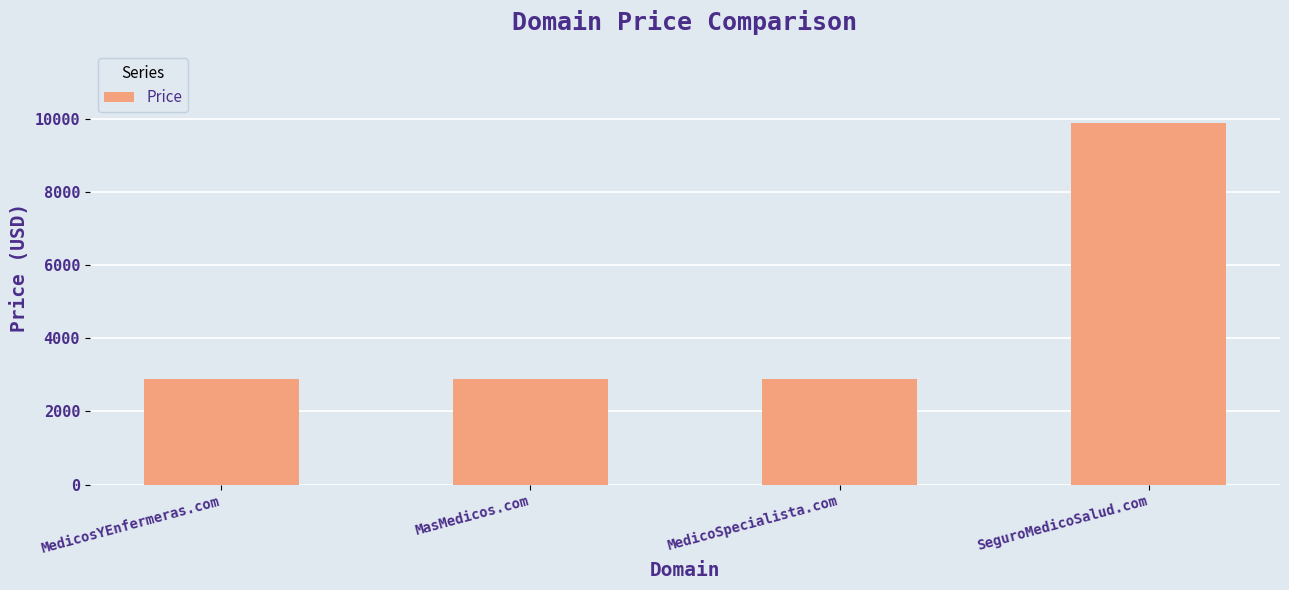

True or false: the data shows 2888 at MedicosYEnfermeras.com.

True